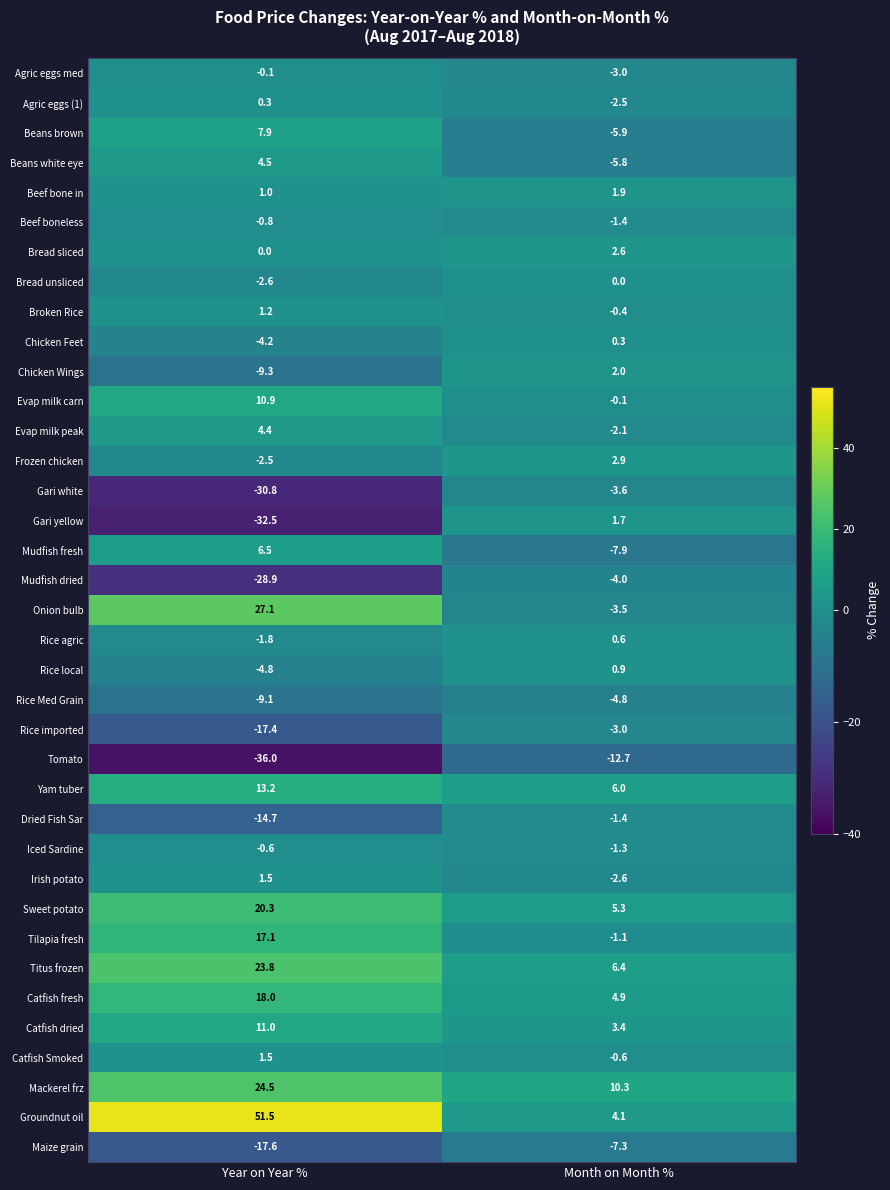

What is the difference between the maximum and minimum values in the Beans white eye series?

10.3